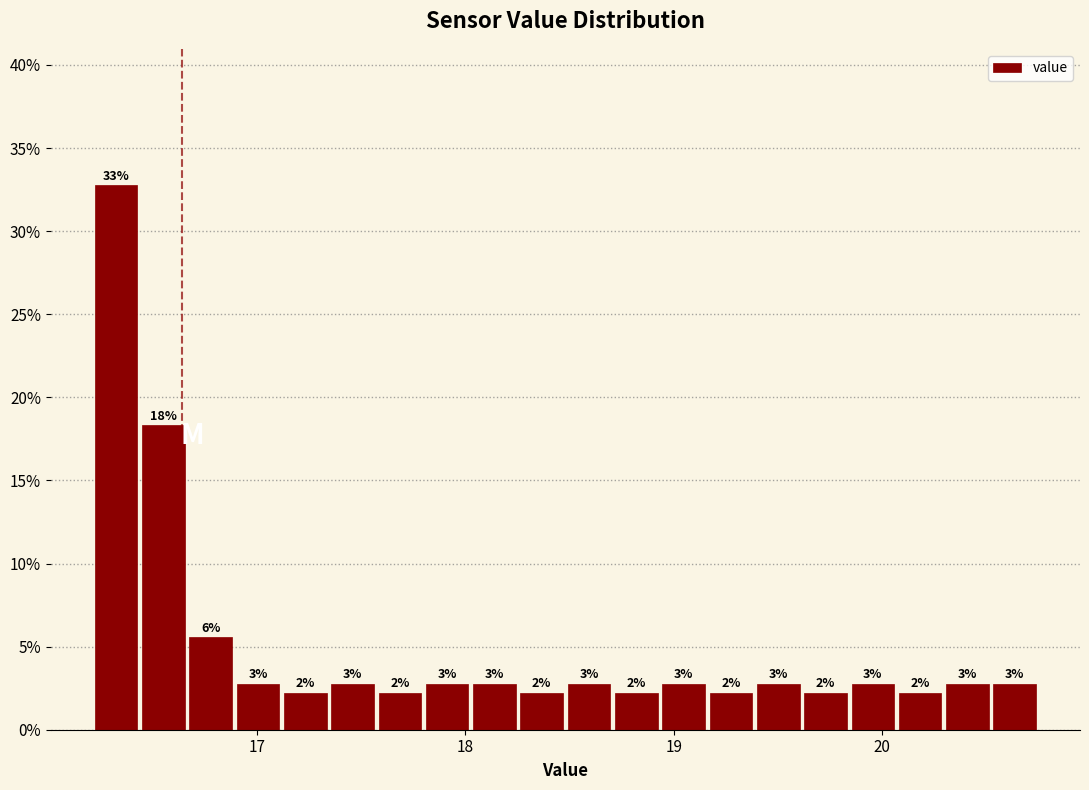

Read against the x-axis, roughly where is the centre of the tallest bar?

16.3